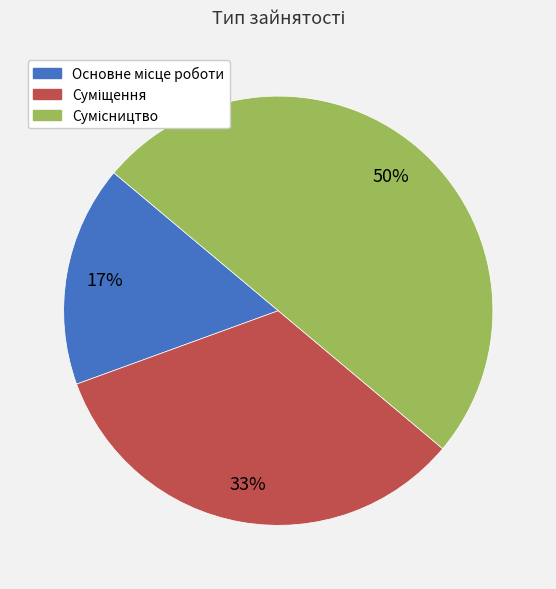

To the nearest percent, what is the average slice percentage?

33%